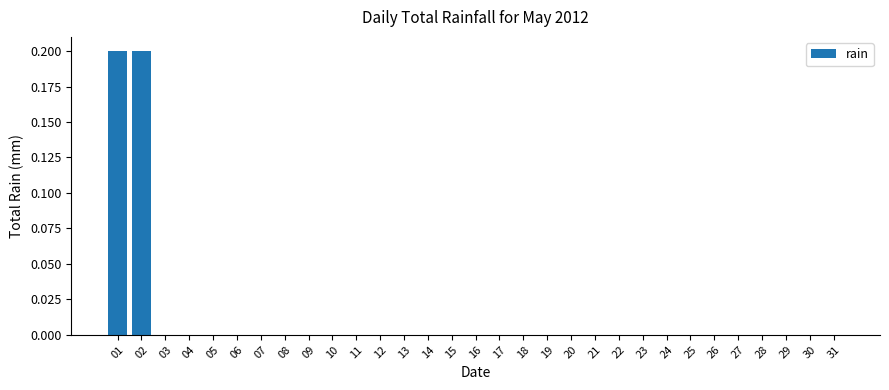

Reading left to right, transcribe all the data shown in this chart.

0.2	0.2	0.0	0.0	0.0	0.0	0.0	0.0	0.0	0.0	0.0	0.0	0.0	0.0	0.0	0.0	0.0	0.0	0.0	0.0	0.0	0.0	0.0	0.0	0.0	0.0	0.0	0.0	0.0	0.0	0.0